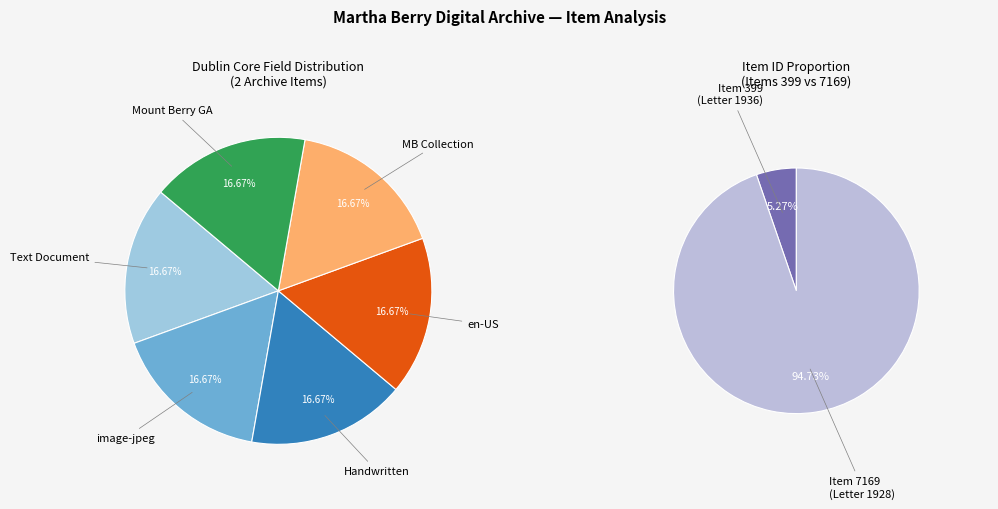

To the nearest percent, what is the difference between the Letter 1936 (Item 399) and Letter 1928 (Item 7169) slice percentages?

89%